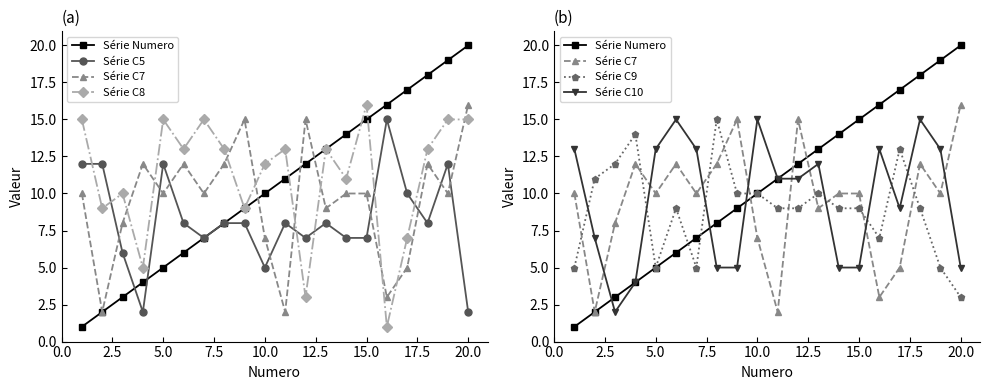

True or false: Série C8 has a value of 20 at 20.0.

False